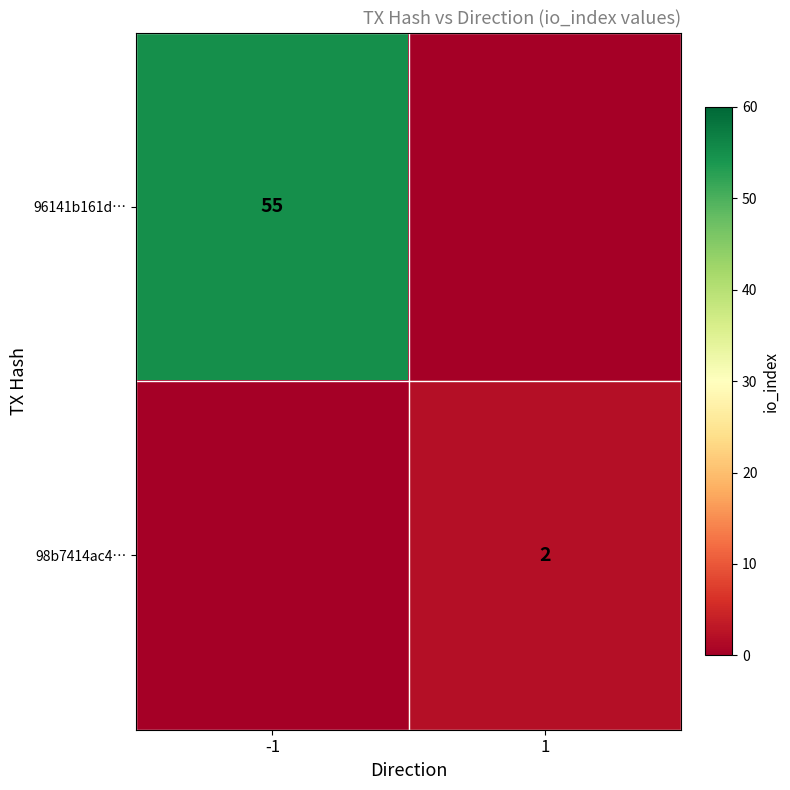

The value of 98b7414ac4… at 1 is 2. True or false?

True